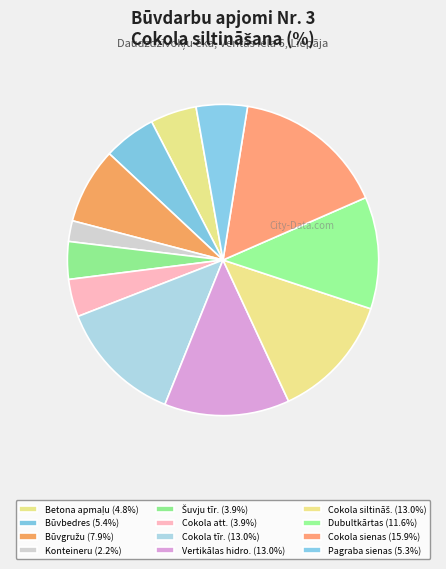

What is the largest slice in the pie chart?

Cokola sienas gruntēšana